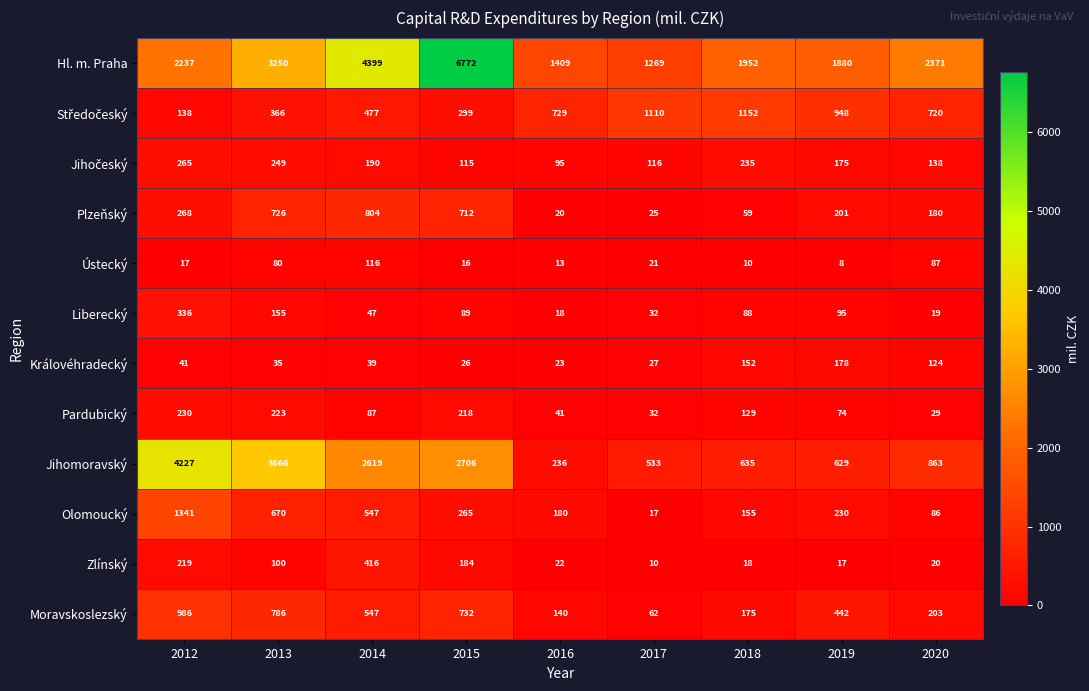

What is the difference between the highest and lowest values at 2014?

4360